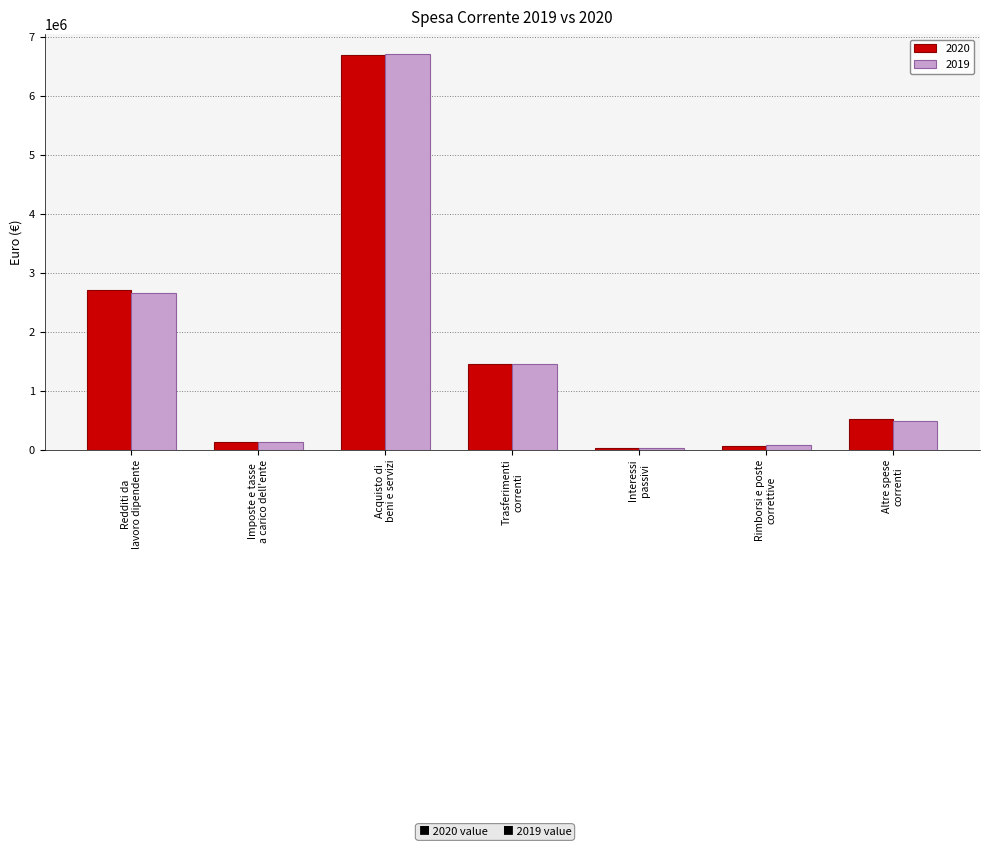

What is the difference between the second highest and second lowest values in the 2020 series?

2641380.0